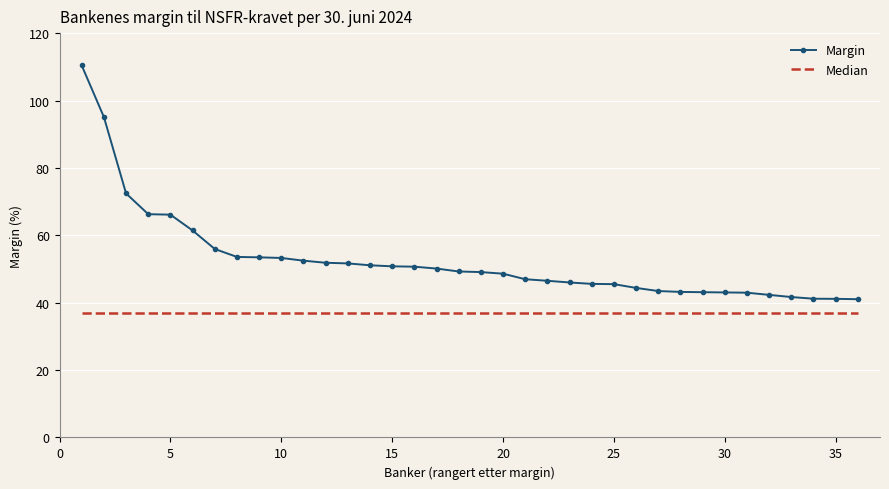

Which series has the widest spread of values?

Margin